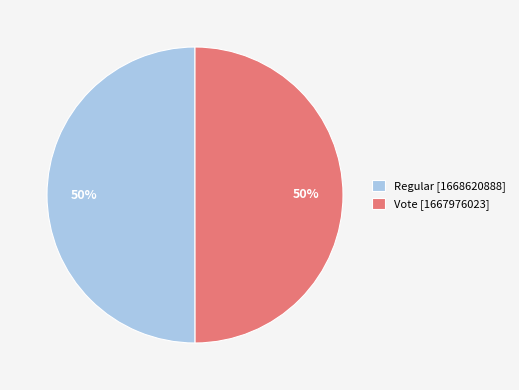

What percentage is the Vote [1667976023] slice, to the nearest percent?

50%